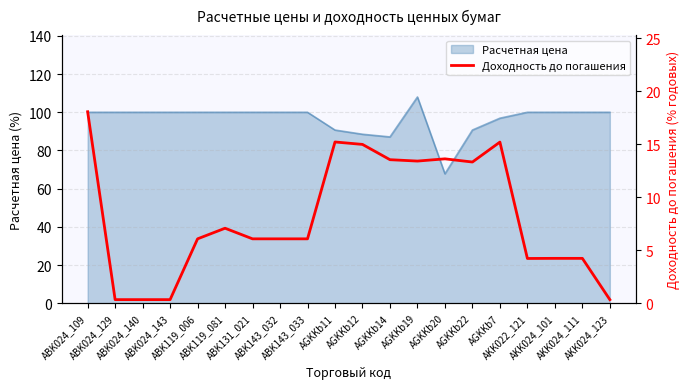

At which category does the chart reach its minimum across all series?

ABK024_129